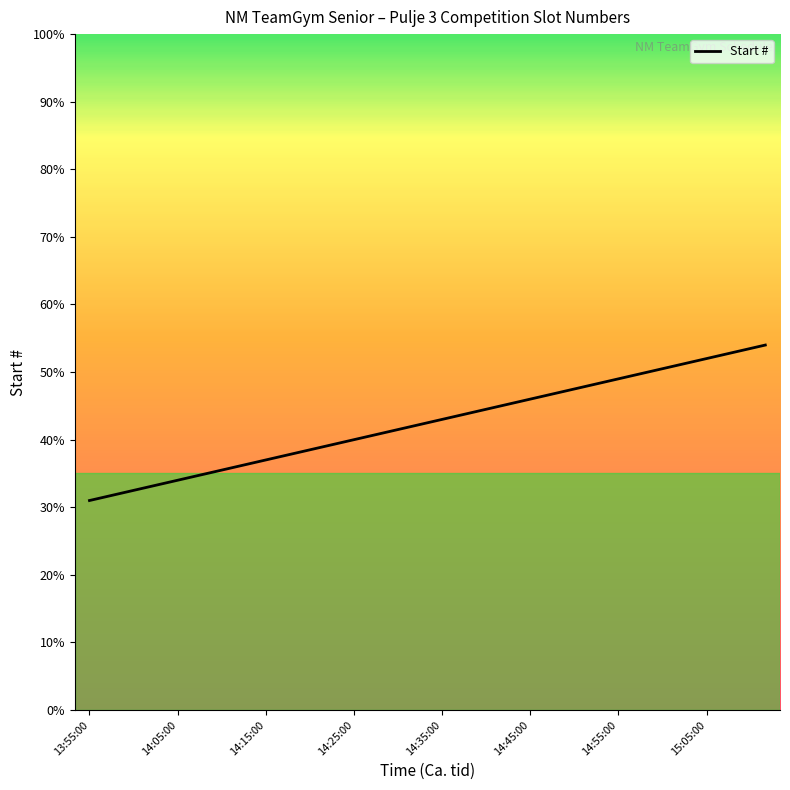

What is the difference between the maximum and minimum values?

23